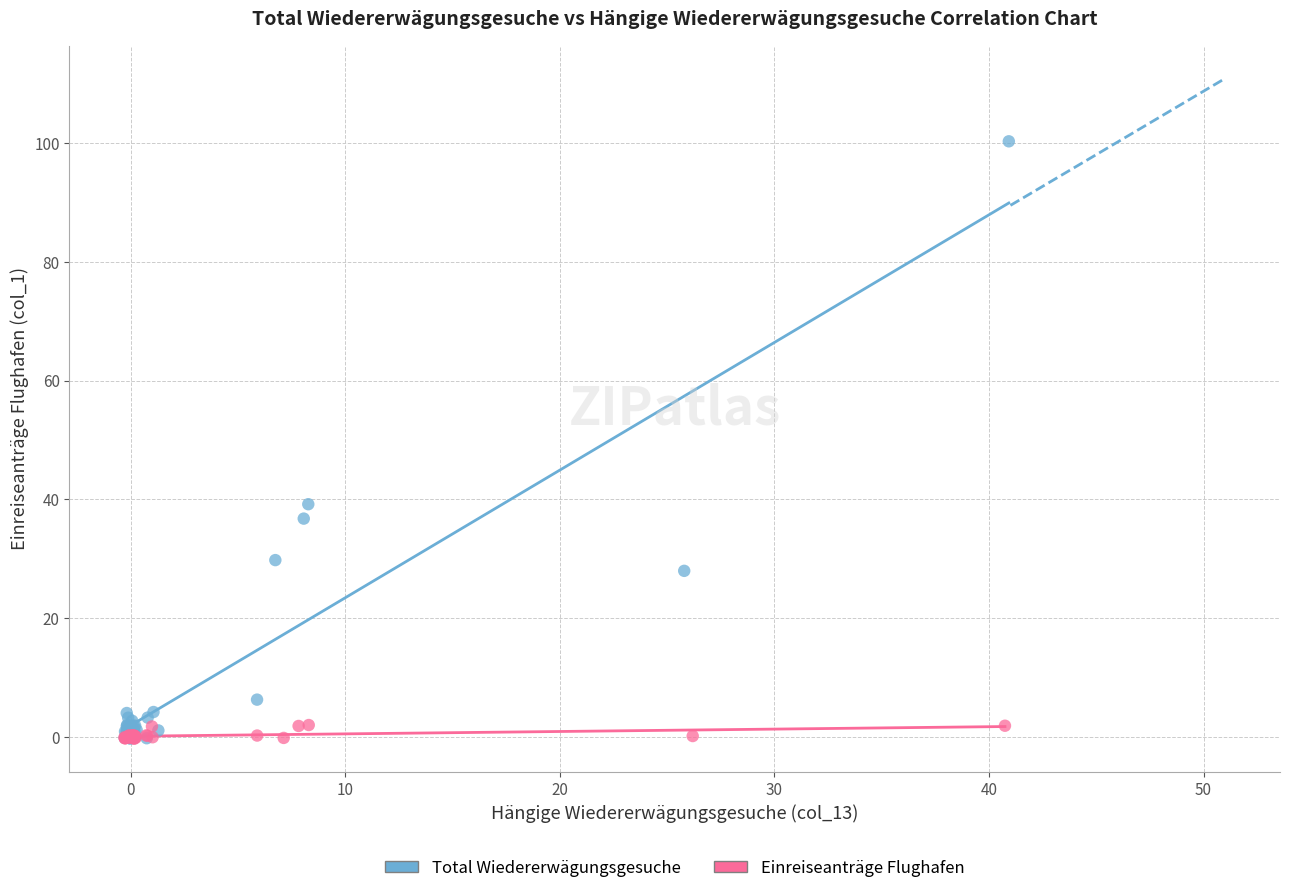

Which series has the widest spread of Y values?

Total Wiedererwägungsgesuche